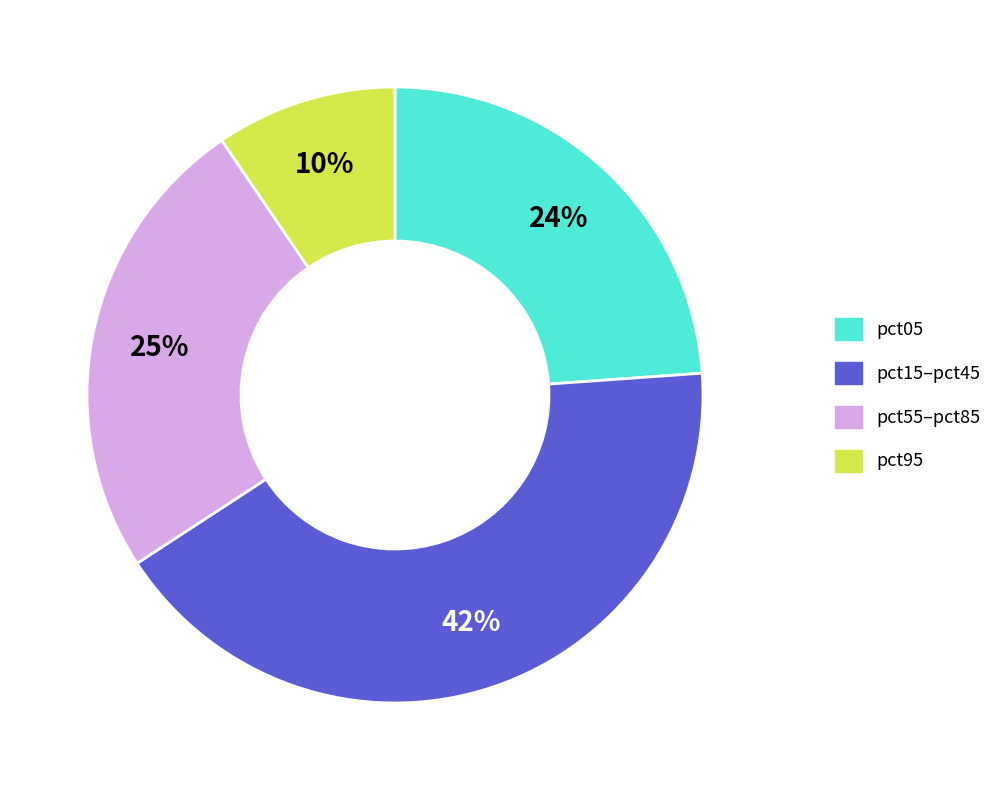

To the nearest percent, what is the difference between the largest and smallest slice percentages?

32%